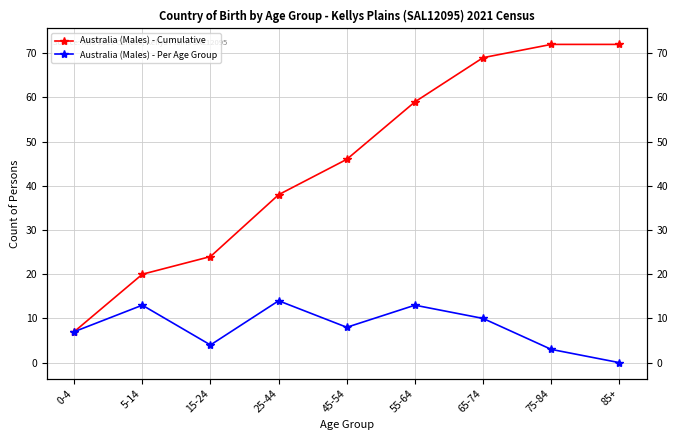

At which label does Australia (Males) - Per Age Group first exceed 8?

5-14